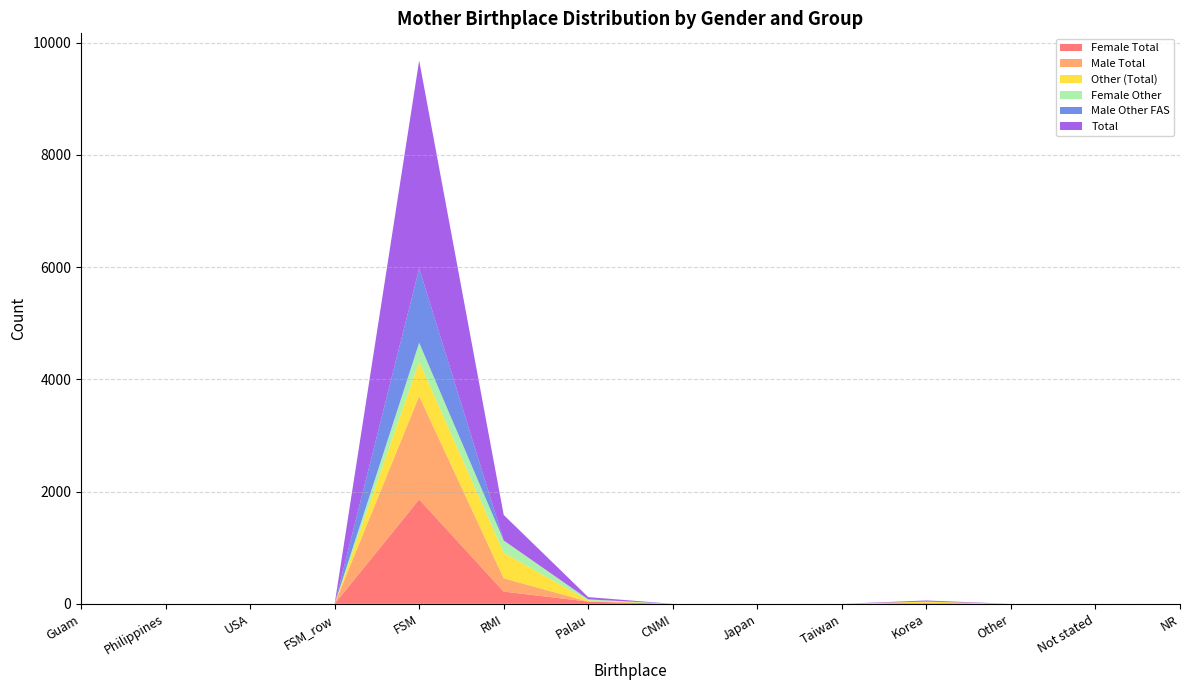

Reading left to right, what are all the values shown in this chart?

Female Total: Guam=0	Philippines=0	USA=0	FSM_row=0	FSM=1861	RMI=218	Palau=40	CNMI=0	Japan=0	Taiwan=0	Korea=0	Other=0	Not stated=0	NR=0
Male Total: Guam=0	Philippines=0	USA=0	FSM_row=0	FSM=1841	RMI=238	Palau=0	CNMI=0	Japan=0	Taiwan=0	Korea=20	Other=0	Not stated=0	NR=0
Other (Total): Guam=0	Philippines=0	USA=0	FSM_row=0	FSM=614	RMI=455	Palau=20	CNMI=0	Japan=0	Taiwan=0	Korea=20	Other=0	Not stated=0	NR=0
Female Other: Guam=0	Philippines=0	USA=0	FSM_row=0	FSM=337	RMI=218	Palau=20	CNMI=0	Japan=0	Taiwan=0	Korea=0	Other=0	Not stated=0	NR=0
Male Other FAS: Guam=0	Philippines=0	USA=0	FSM_row=0	FSM=1327	RMI=0	Palau=0	CNMI=0	Japan=0	Taiwan=0	Korea=0	Other=0	Not stated=0	NR=0
Total: Guam=0	Philippines=0	USA=0	FSM_row=0	FSM=3703	RMI=455	Palau=40	CNMI=0	Japan=0	Taiwan=0	Korea=20	Other=0	Not stated=0	NR=0